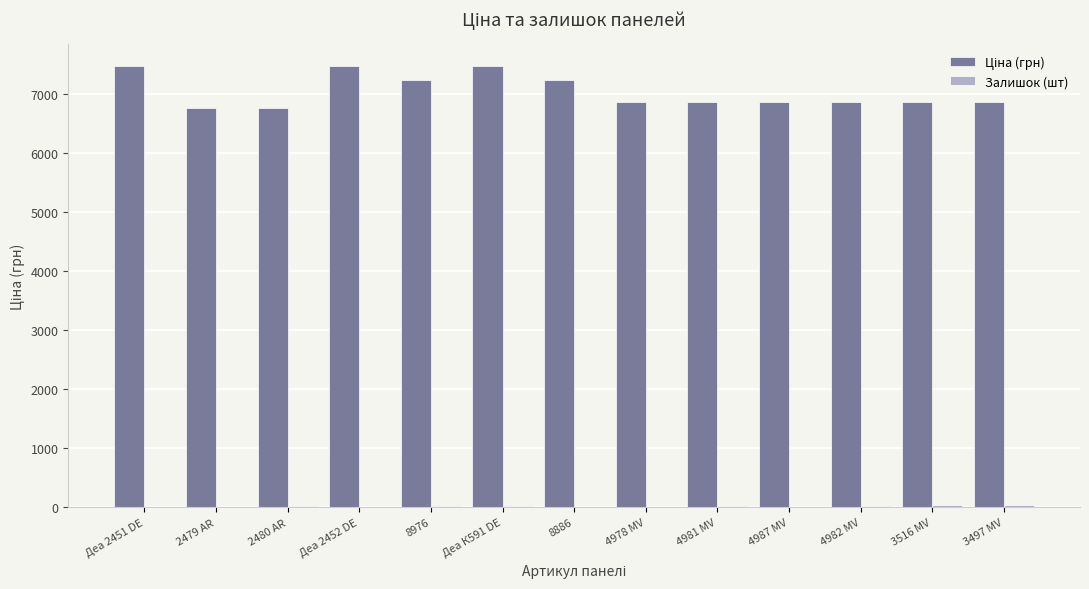

Are the bars horizontal?

No